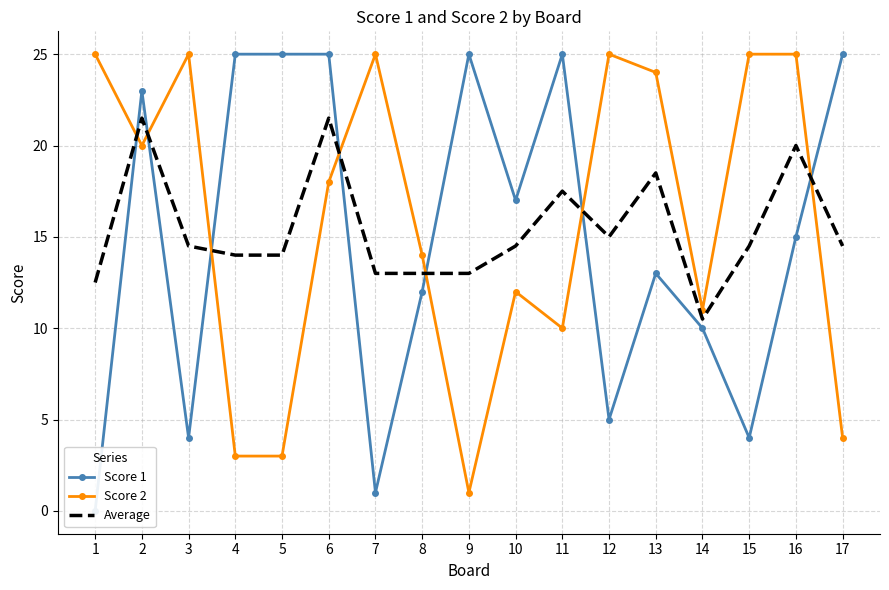

Which category has the highest value in the Score 1 series?

4